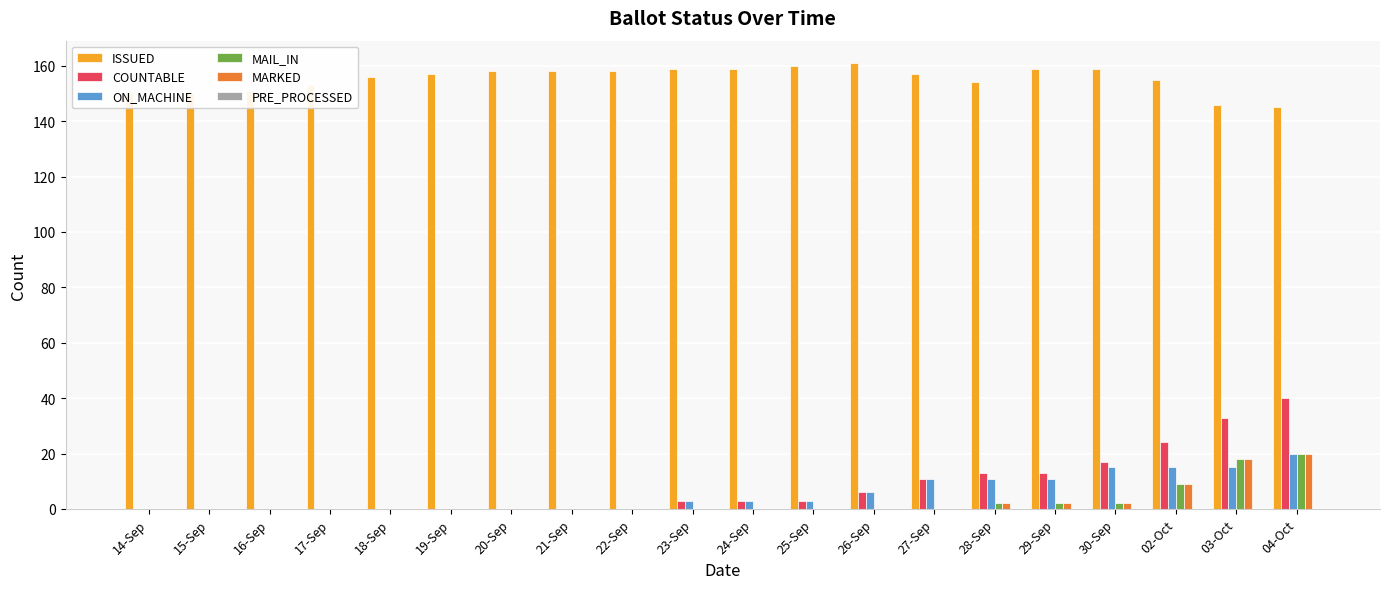

The ON_MACHINE series shows 3 at 25-Sep. True or false?

True